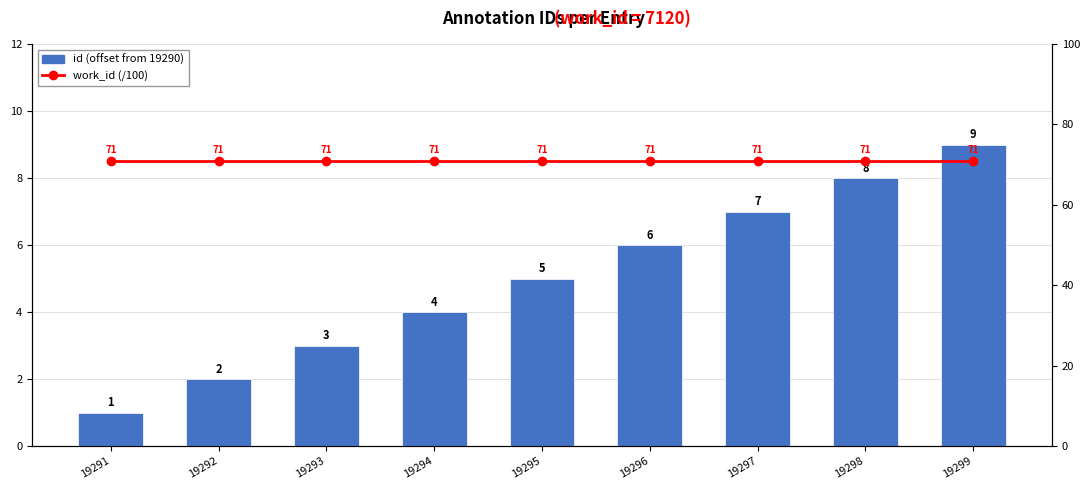

Which series has the largest range (max minus min)?

id (offset from 19290)